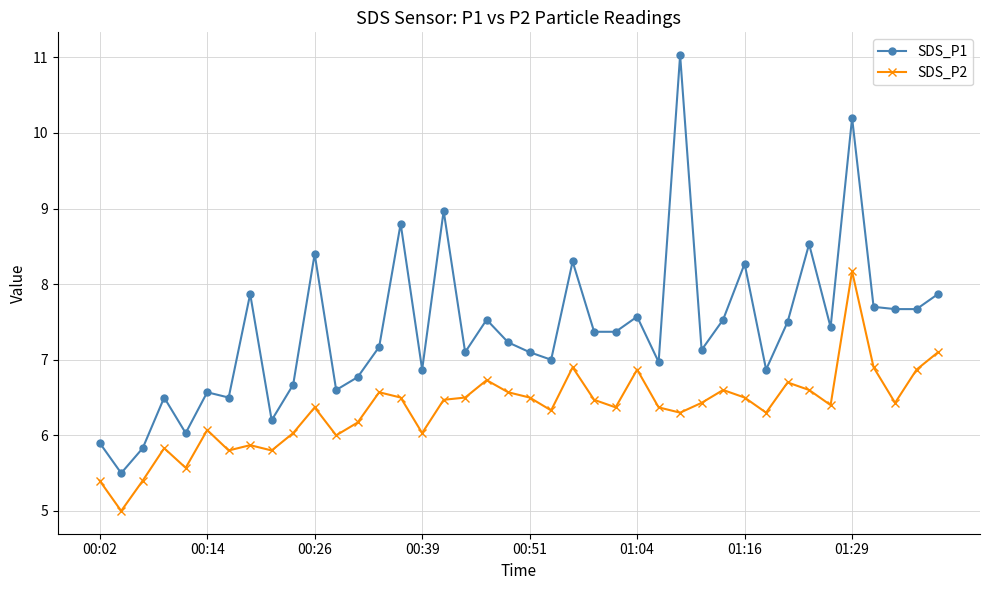

What is the minimum value shown in the chart?

5.0